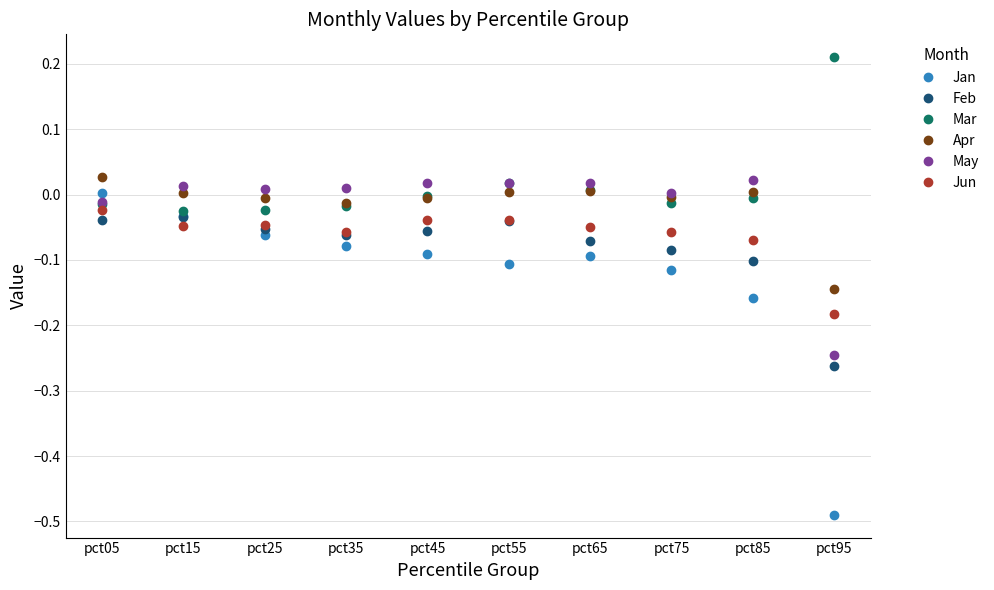

What is the spread (max minus min) of values at pct95?

0.7